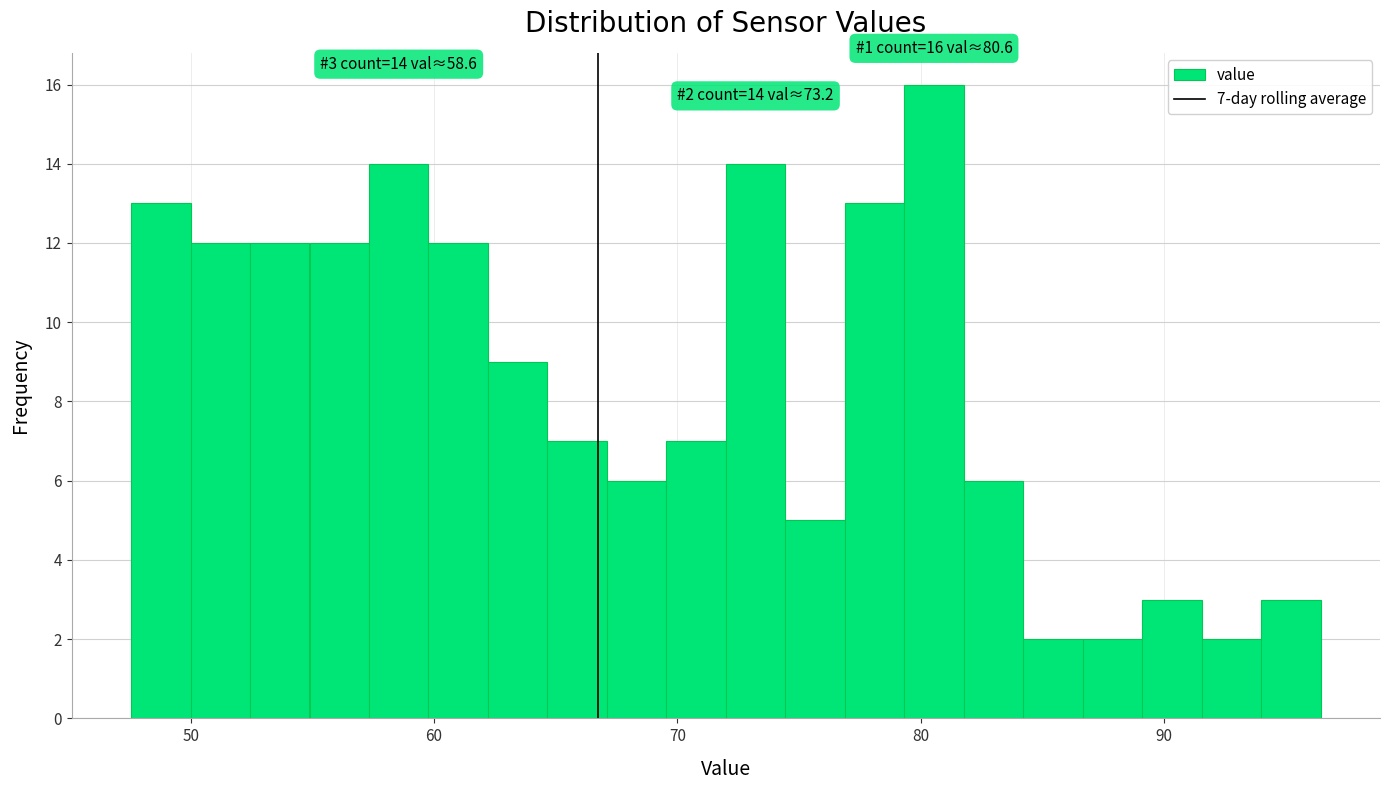

Around what value on the x-axis is the tallest bar? Give the approximate position of its centre, as read against the axis.

81